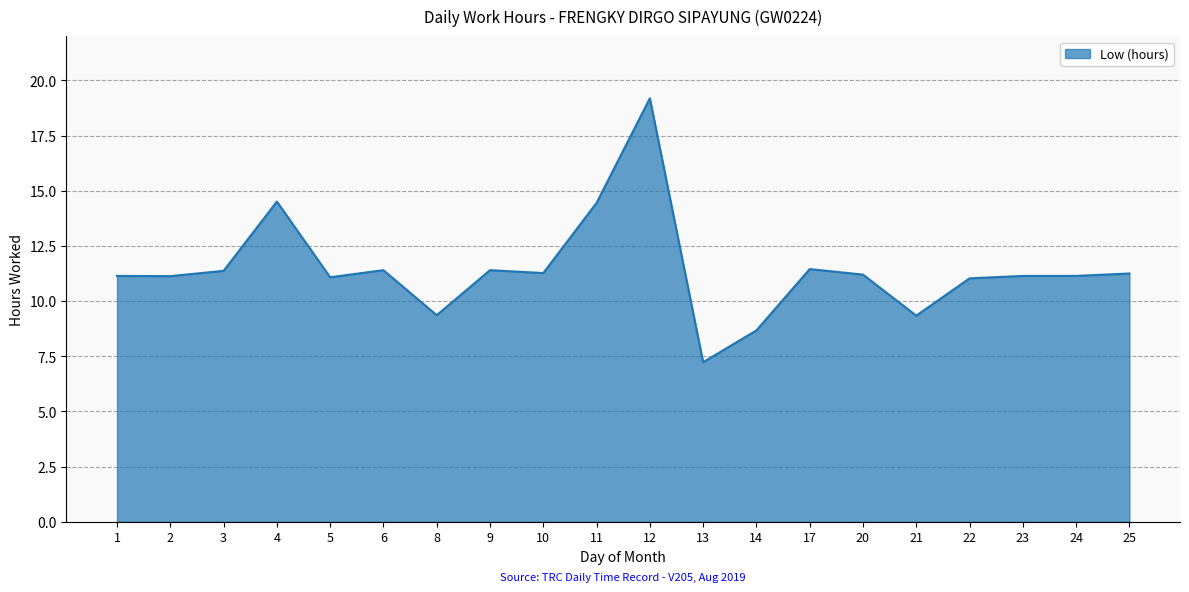

At which category does the chart reach its minimum across all series?

13